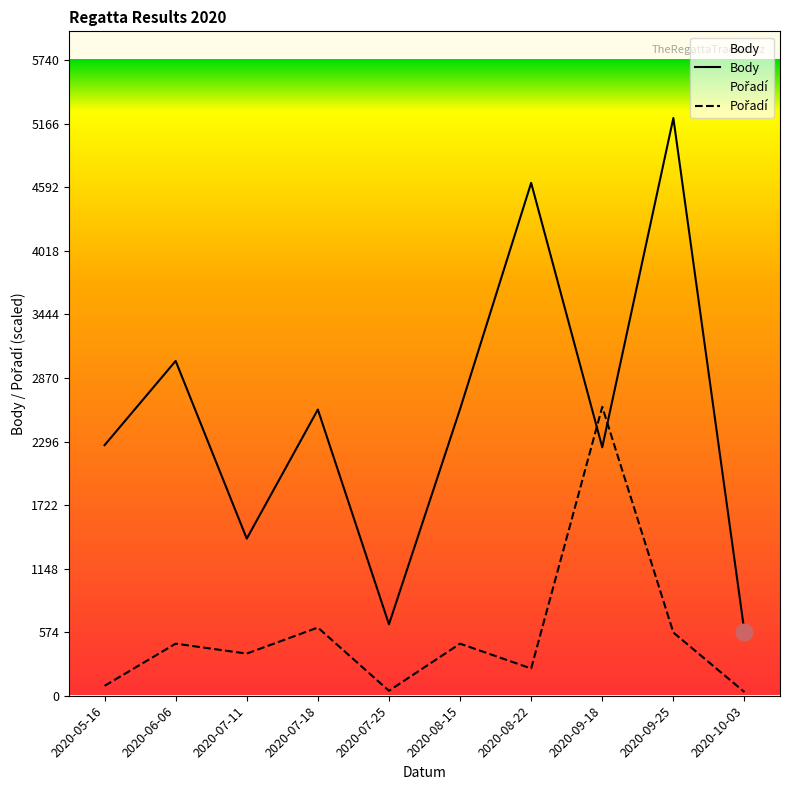

What is the average value of the Body series?

2519.7